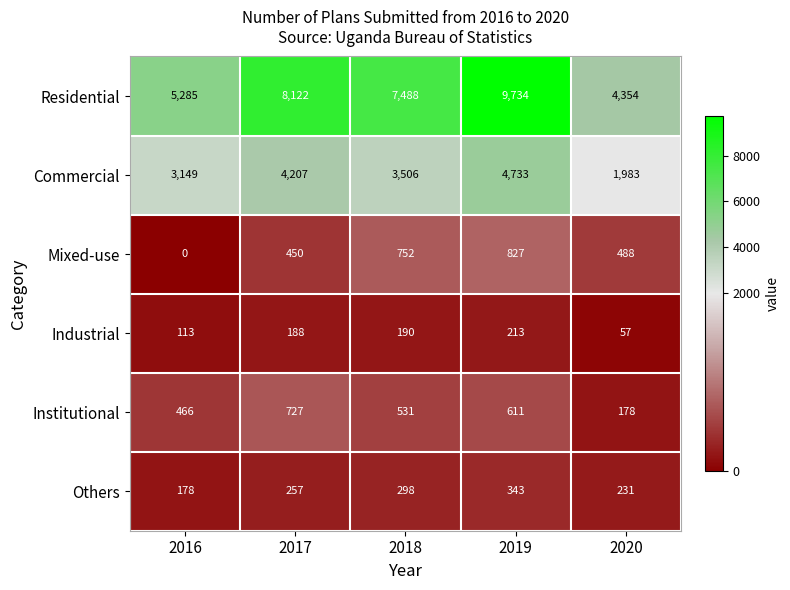

What is the difference between the maximum and minimum values in the Institutional series?

549